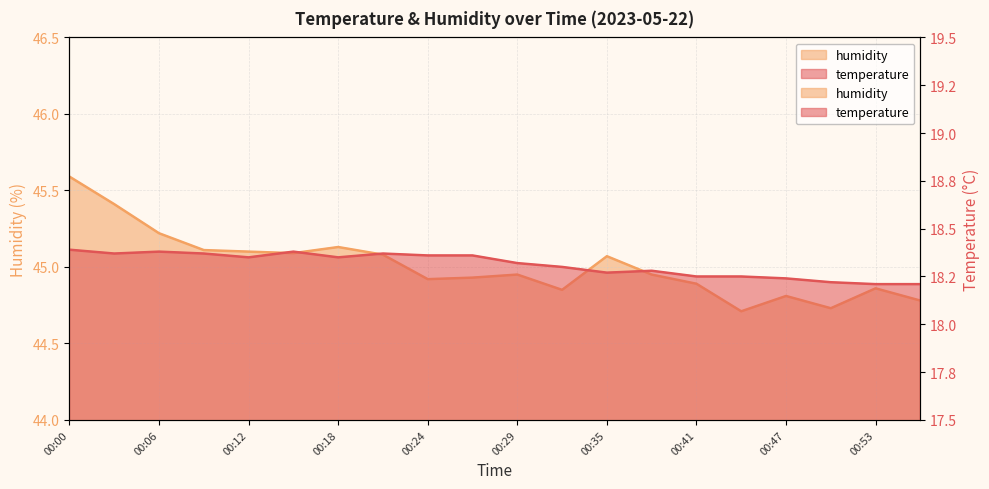

What is the maximum value shown in the chart?

45.6